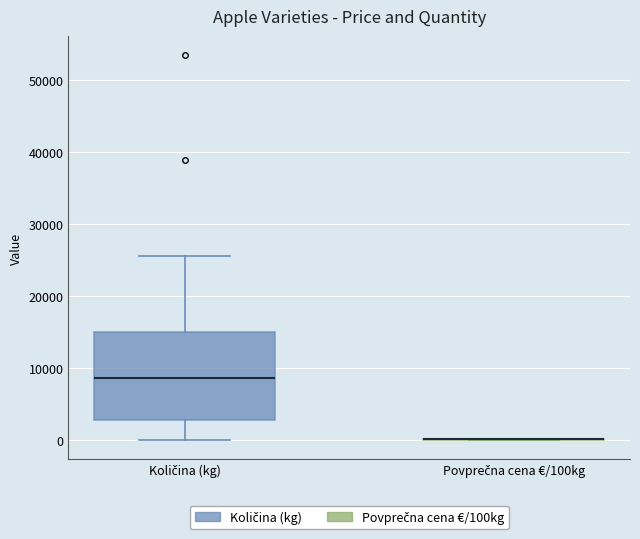

Reading left to right, read every box against the y-axis: the position of its median line, the range the box covers, and the ends of its whiskers. The values are not printed on the chart, so give them approximately, as read against the axis.

Količina (kg): median 9000, box 3000 to 15000, whiskers 0 to 26000
Povprečna cena €/100kg: box collapsed to a line at 0, whiskers 0 to 0